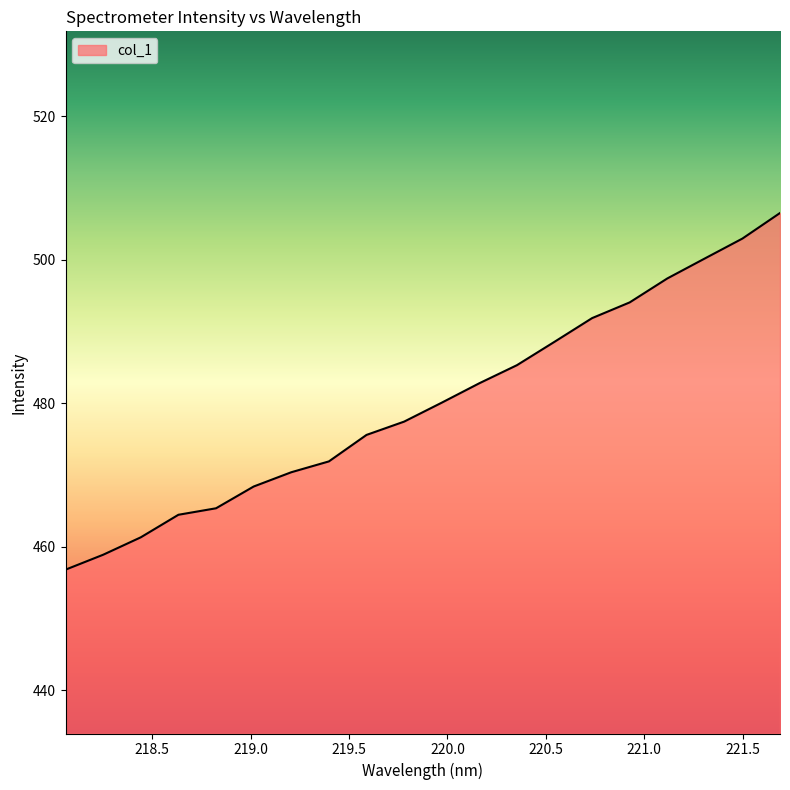

Reading left to right, list all the values displayed in this chart.

456.8	458.9	461.3	464.4	465.3	468.4	470.4	471.9	475.6	477.4	480.1	482.8	485.3	488.6	491.9	494.0	497.4	500.2	502.9	506.5